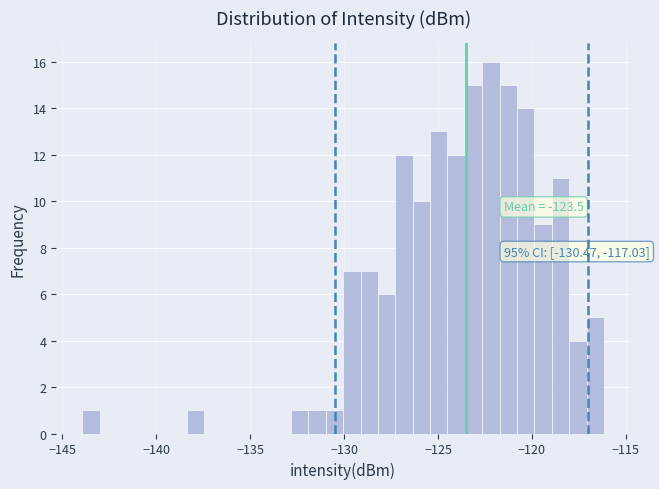

Read against the x-axis, roughly where is the centre of the tallest bar?

-122.0